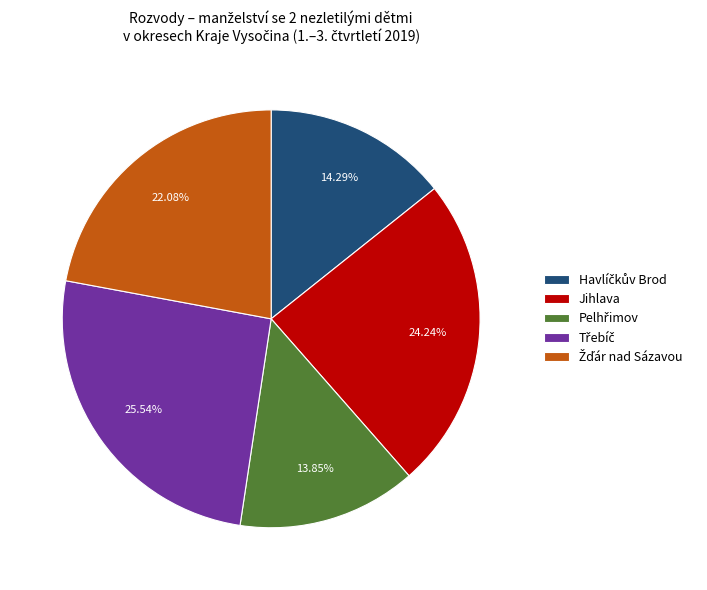

Does any single category account for the majority?

No